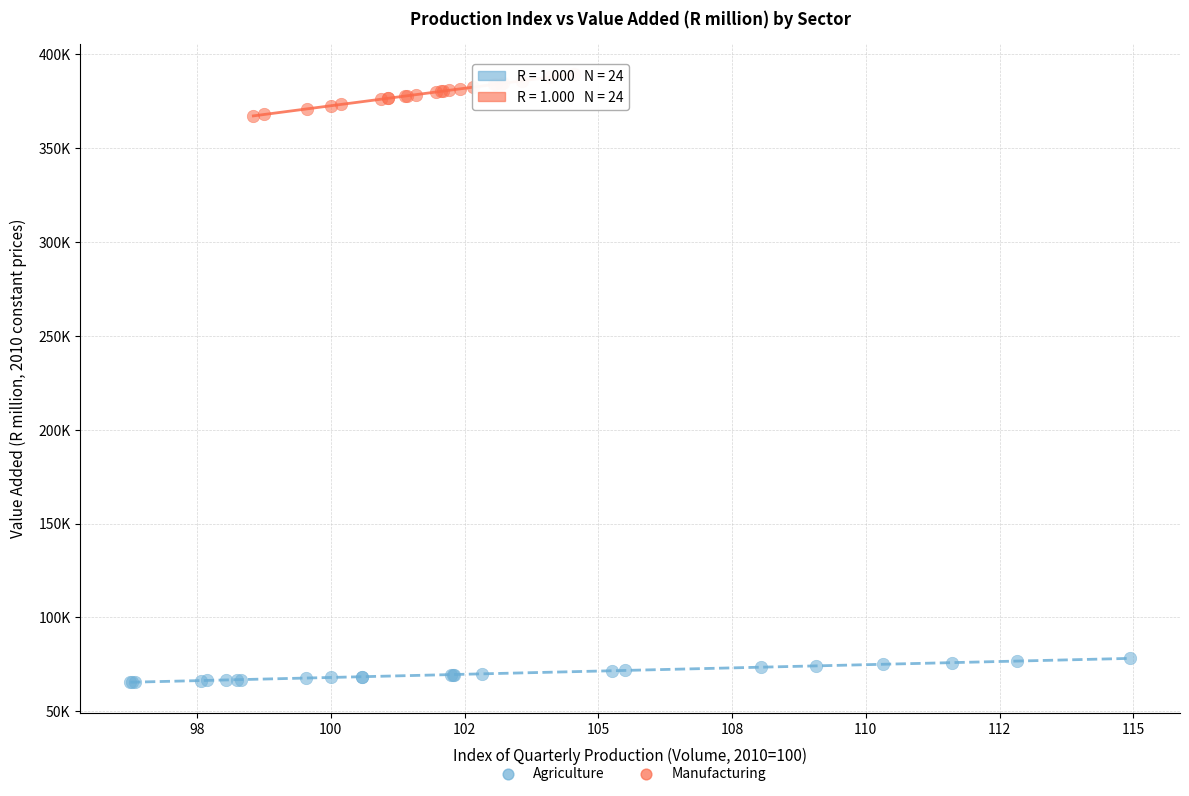

Which series has the largest Y range (max minus min)?

Manufacturing